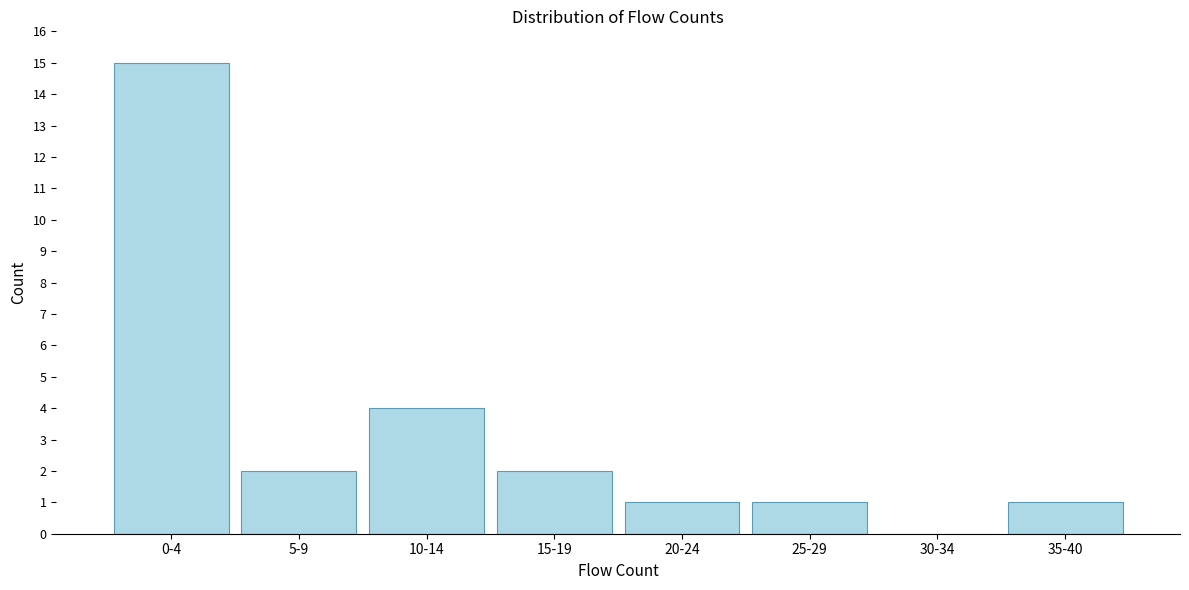

Reading left to right, list all the values displayed in this chart.

0-4=15	5-9=2	10-14=4	15-19=2	20-24=1	25-29=1	30-34=0	35-40=1